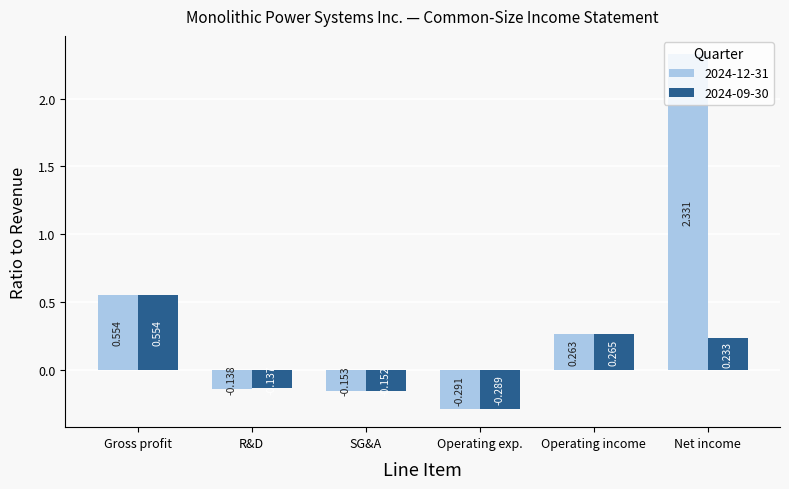

What is the average value of the 2024-12-31 series?

0.4